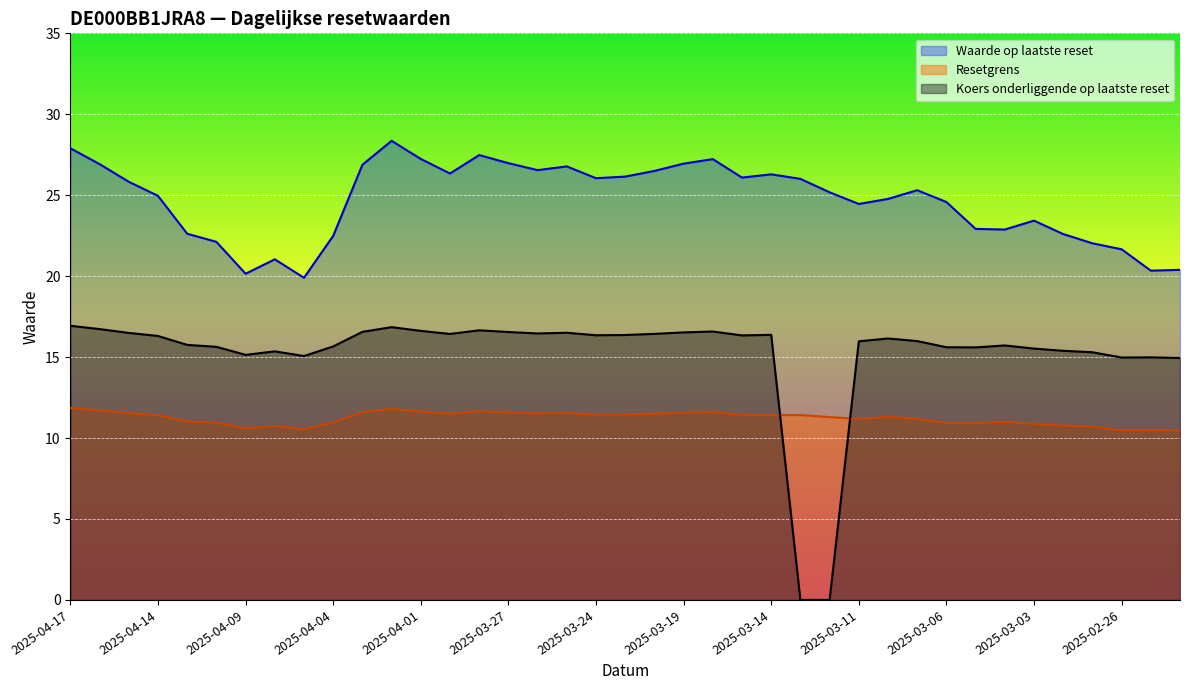

Rank the series by their average value, from highest to lowest.

Waarde op laatste reset, Koers onderliggende op laatste reset, Resetgrens